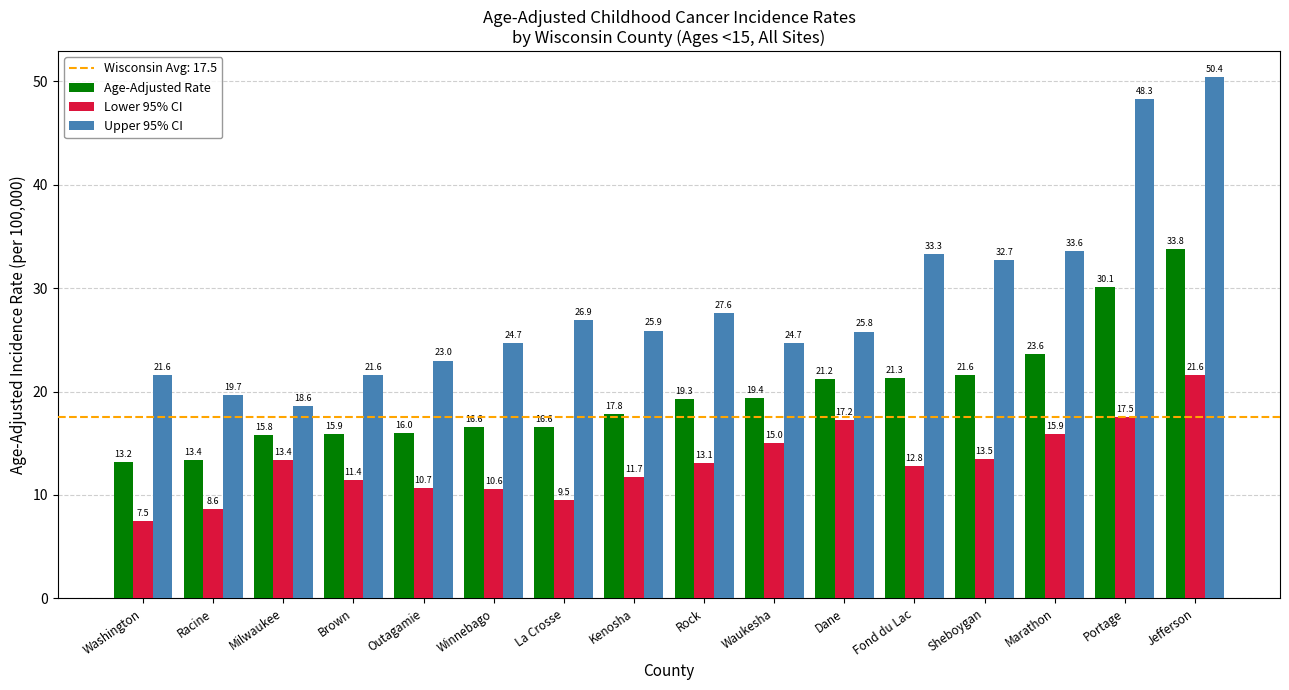

How many distinct data groups are displayed?

3